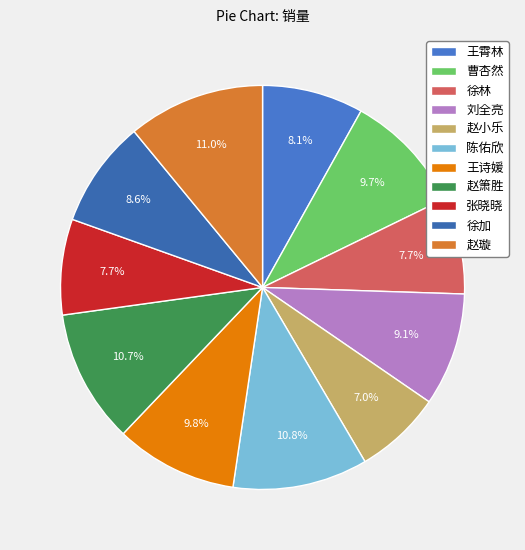

Combined, what portion of the pie is 陈佑欣 and 徐林?

18.5%